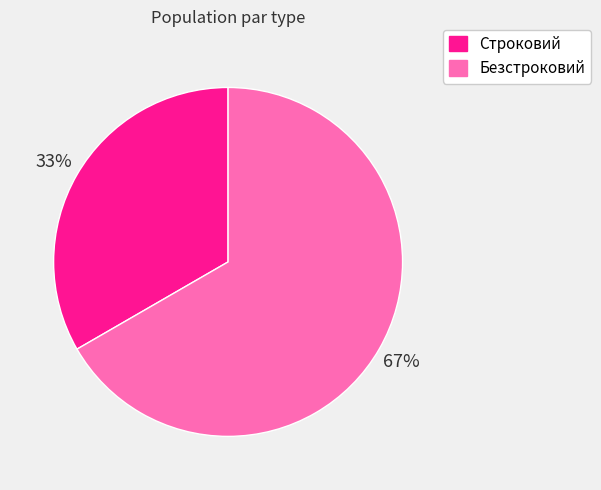

The Строковий slice represents 33% of the pie. True or false?

True